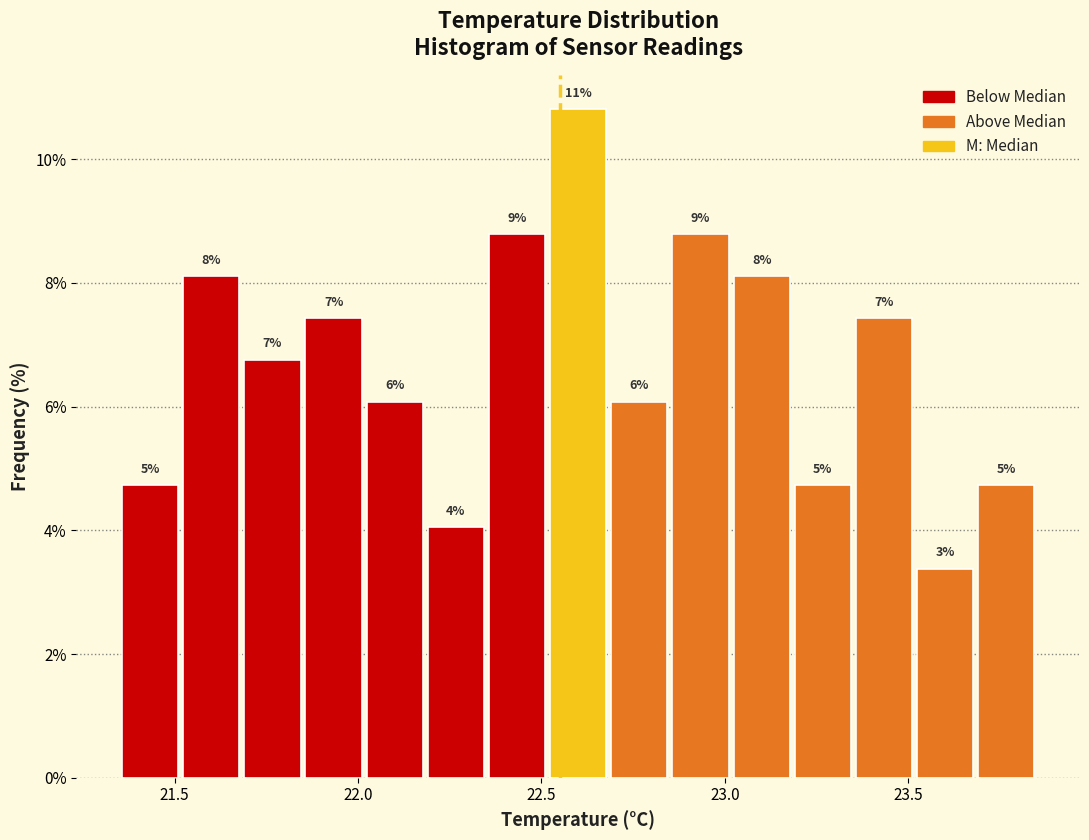

Around what value on the x-axis is the tallest bar? Give the approximate position of its centre, as read against the axis.

22.60